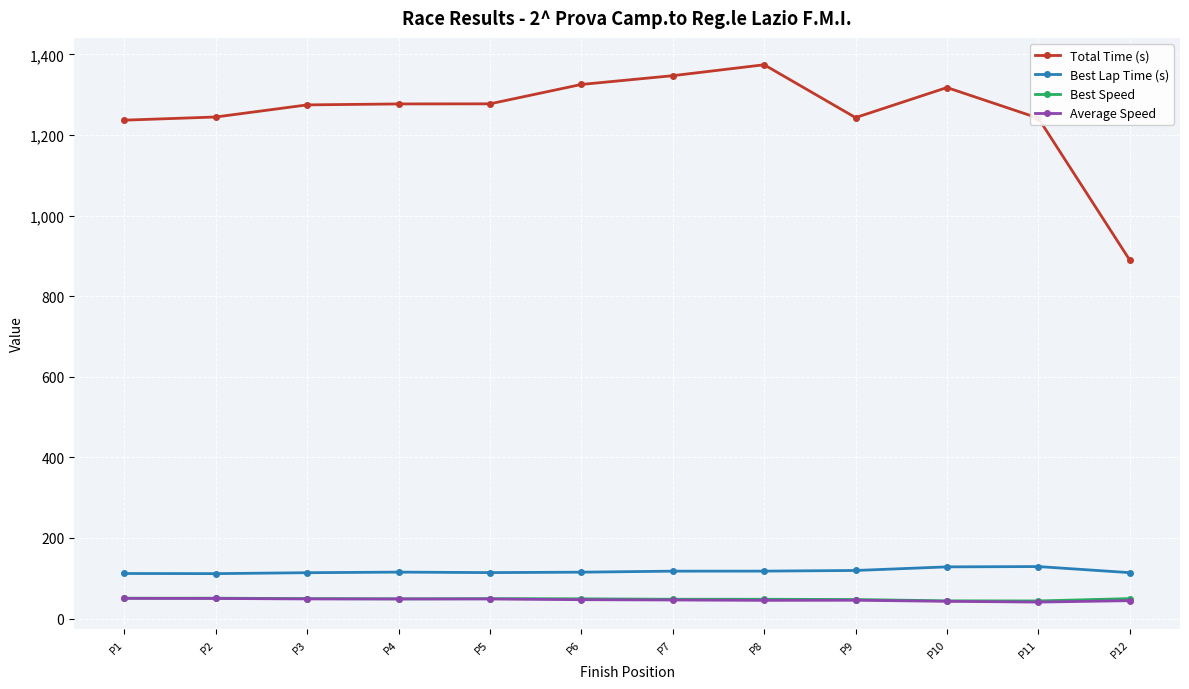

At which label does Best Lap Time (s) first exceed 115?

P4